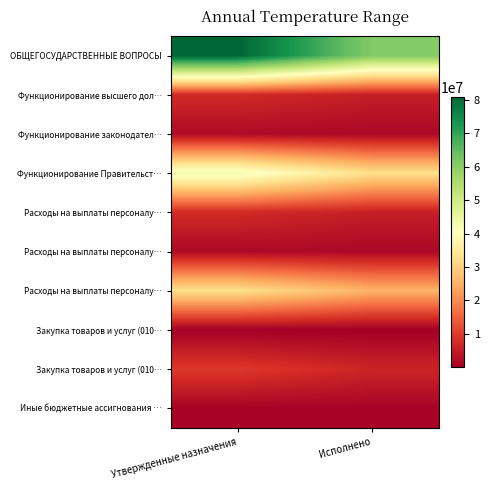

What is the total value across all series at Утвержденные назначения?

185339042.4